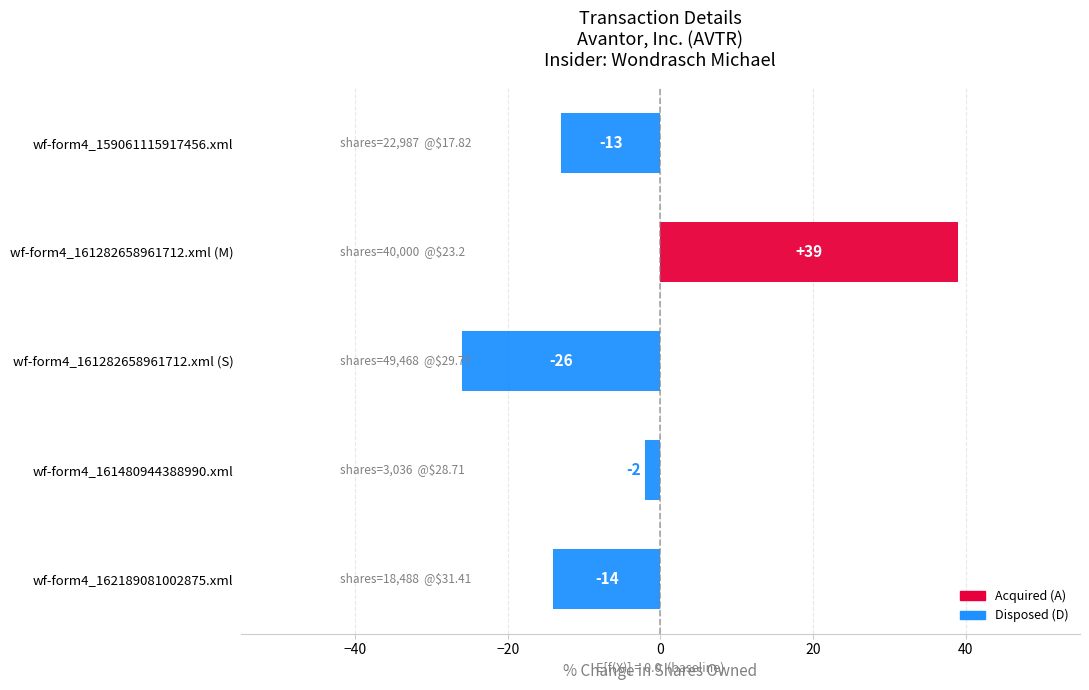

What is the sum of all values?

-16